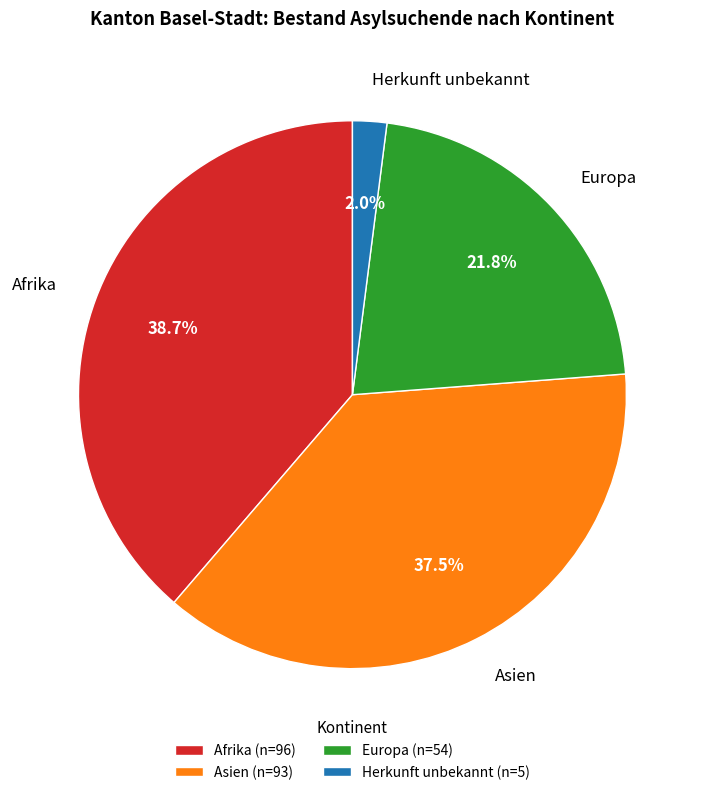

How many slices are in this pie chart?

4